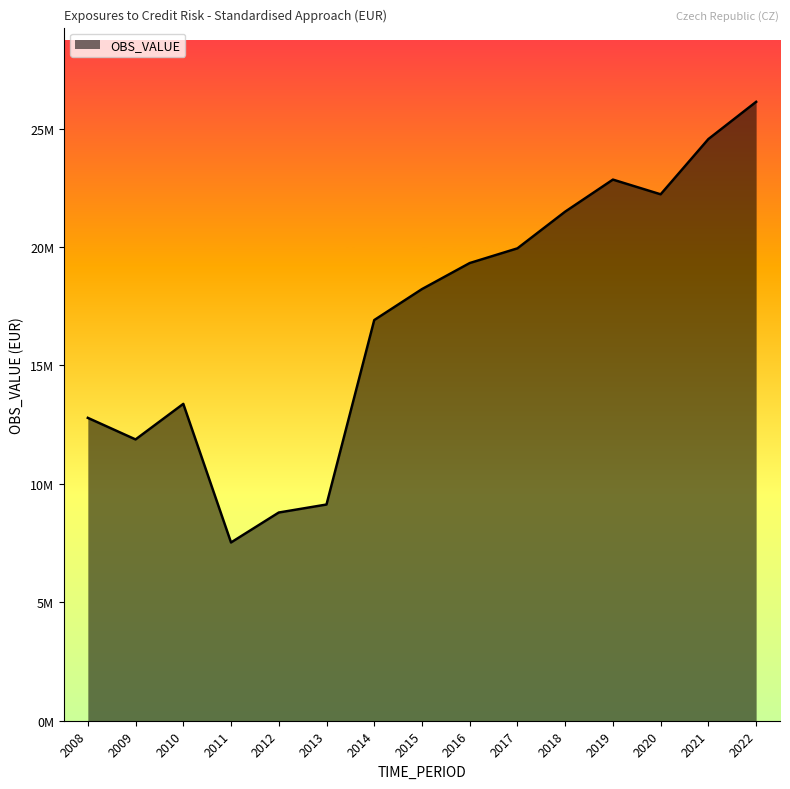

What is the difference between the values at 2016 and 2018?

2170716